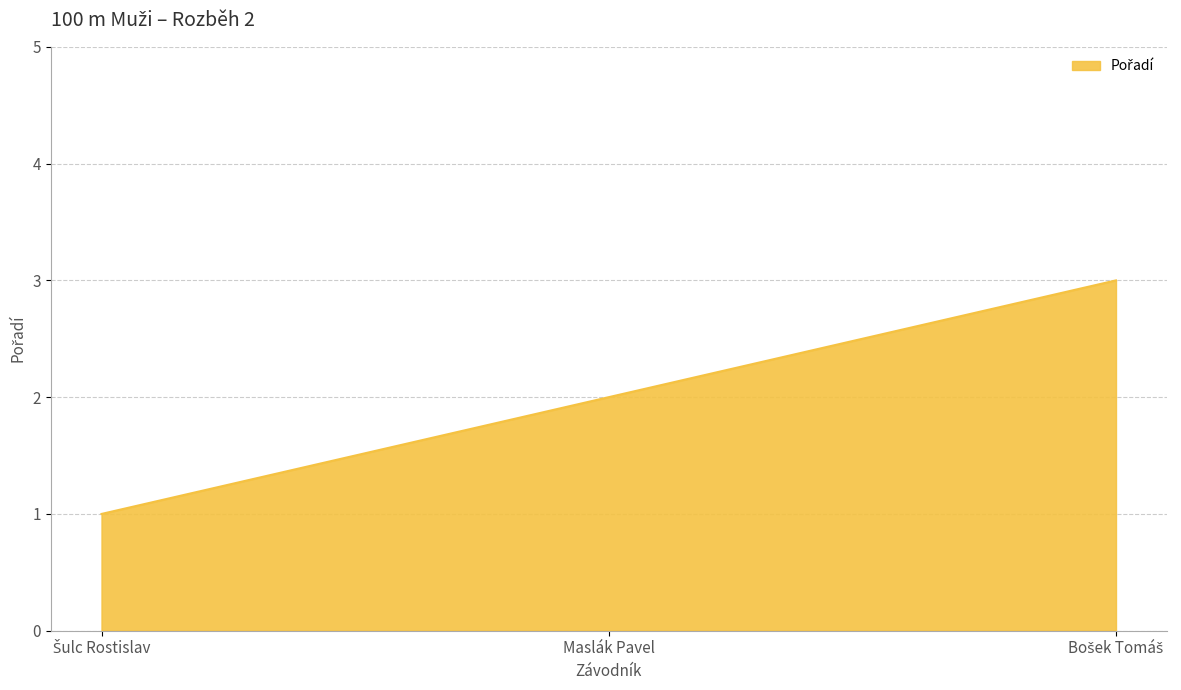

What is the minimum value shown in the chart?

1